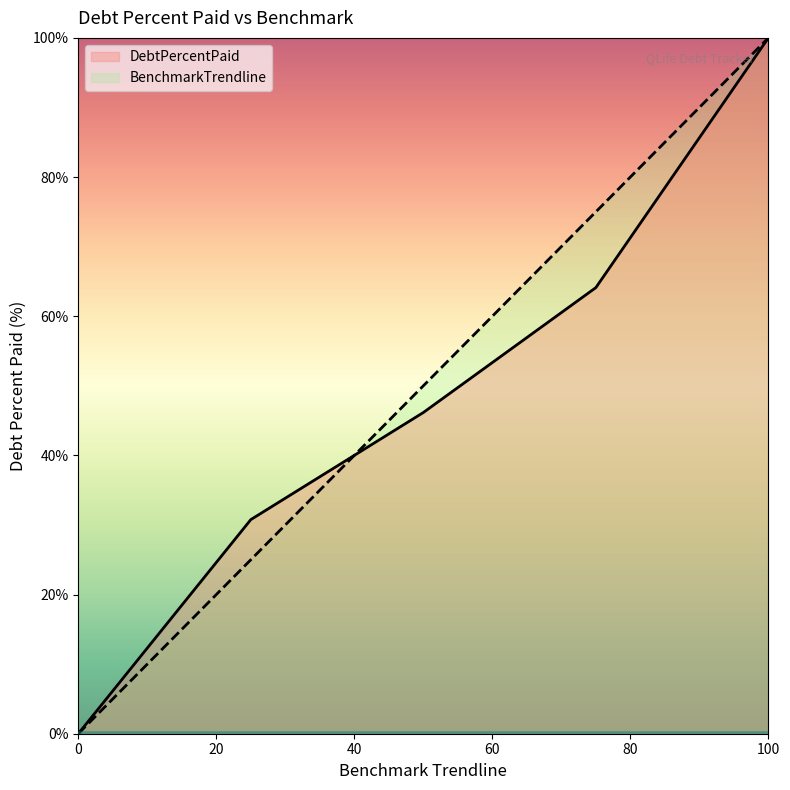

What is the difference between the highest and lowest values at Q1?

5.8